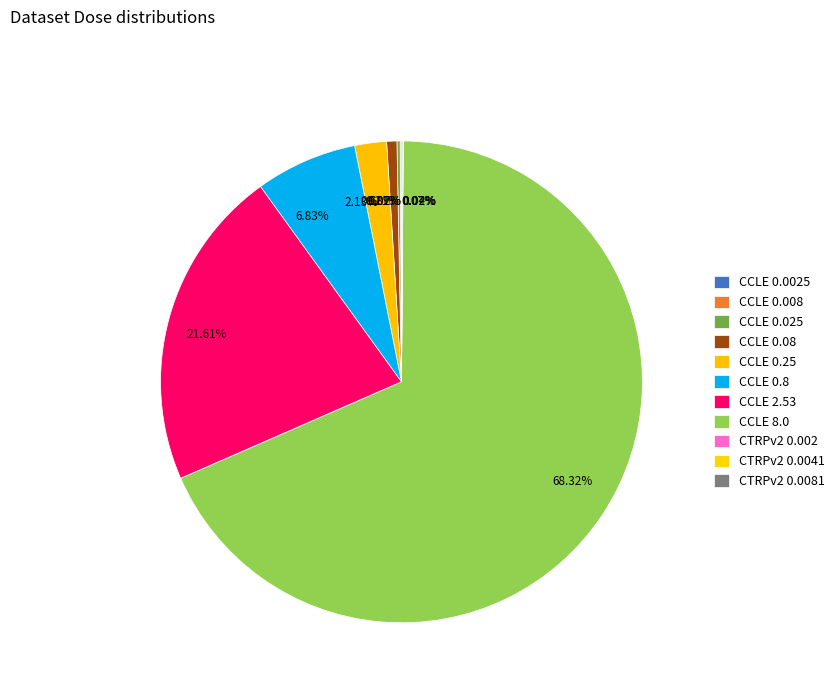

Is the sum of CTRPv2 0.0041 and CTRPv2 0.002 greater than half?

No